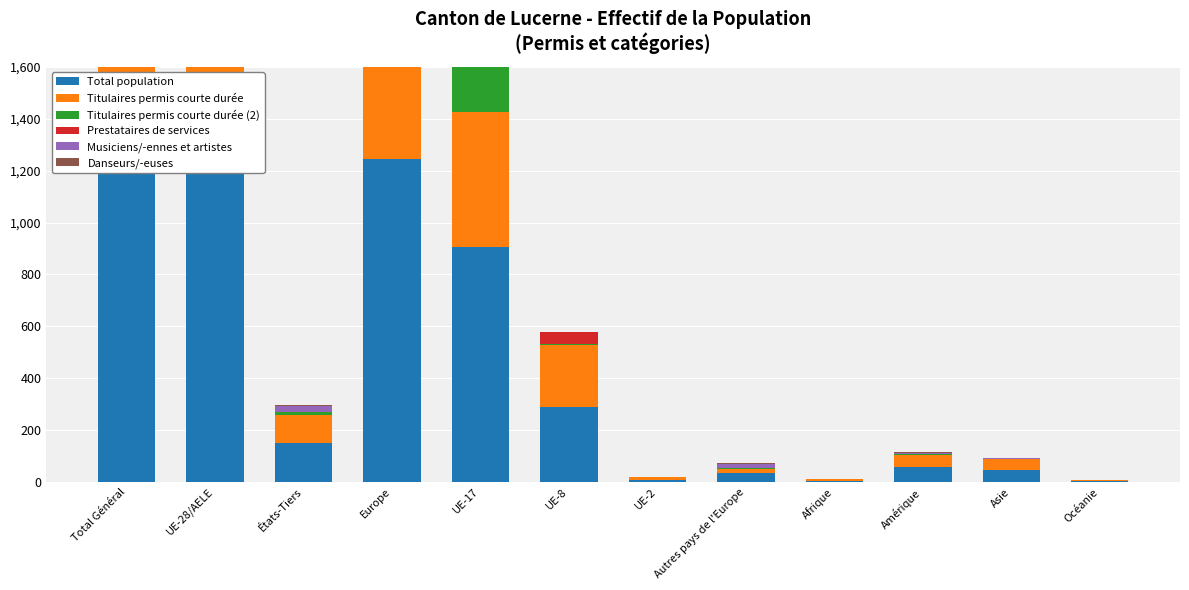

How many bars are there in total?

72